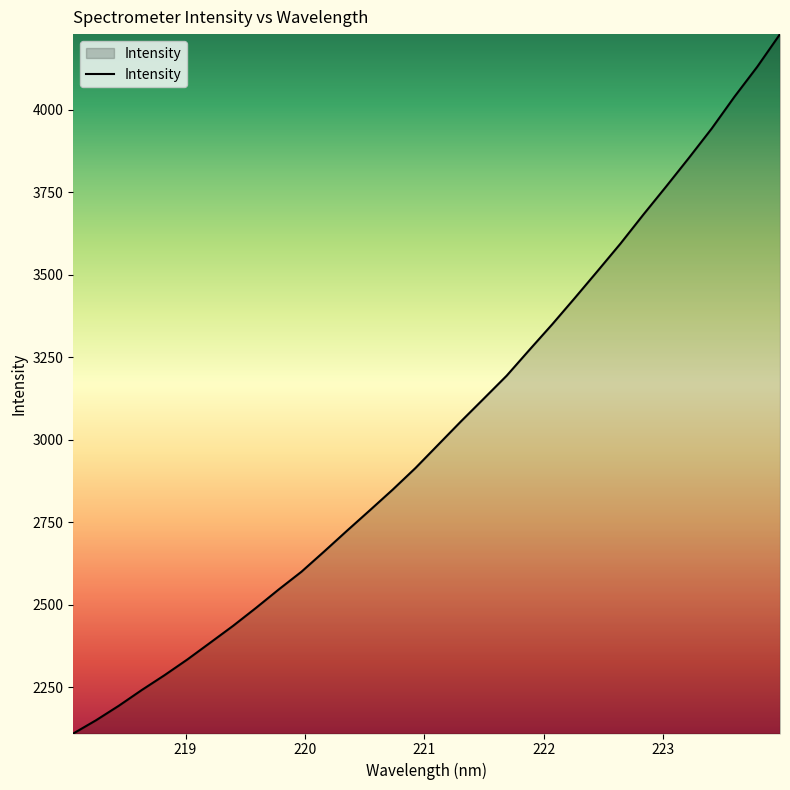

What is the greatest value displayed?

4229.0